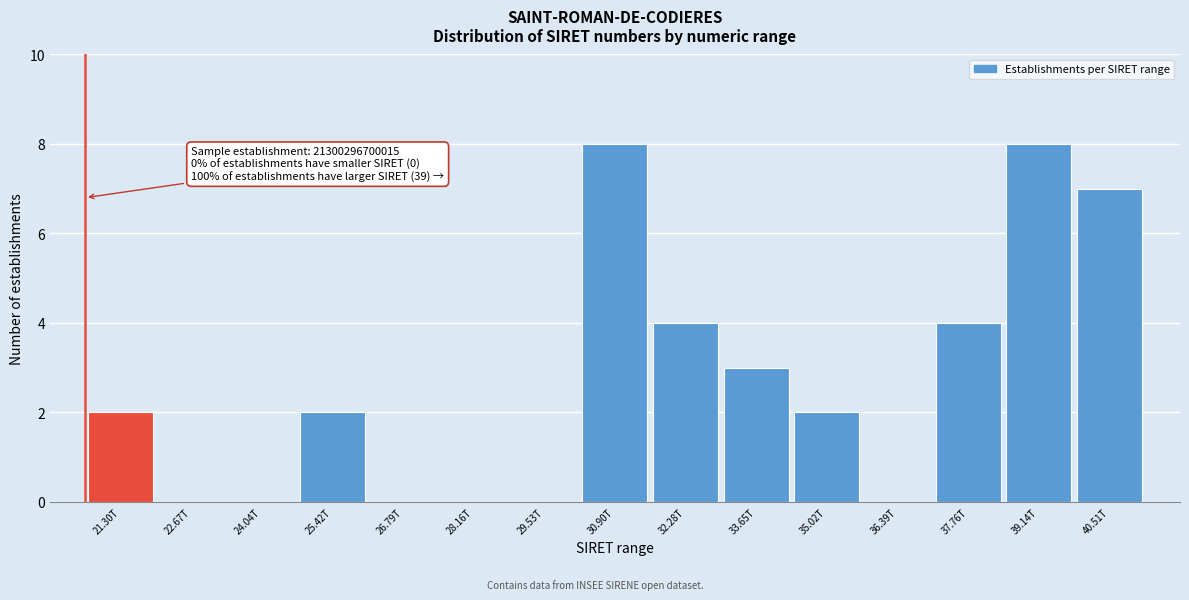

Reading left to right, list all the values displayed in this chart.

21.30T=2	22.67T=0	24.04T=0	25.42T=2	26.79T=0	28.16T=0	29.53T=0	30.90T=8	32.28T=4	33.65T=3	35.02T=2	36.39T=0	37.76T=4	39.14T=8	40.51T=7